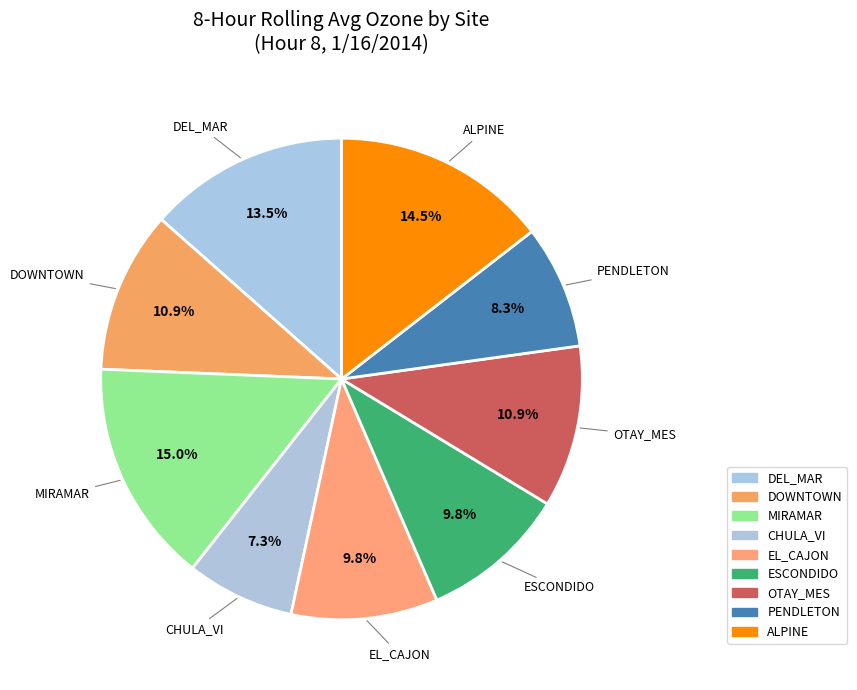

What percentage is the ESCONDIDO slice, to the nearest percent?

10%